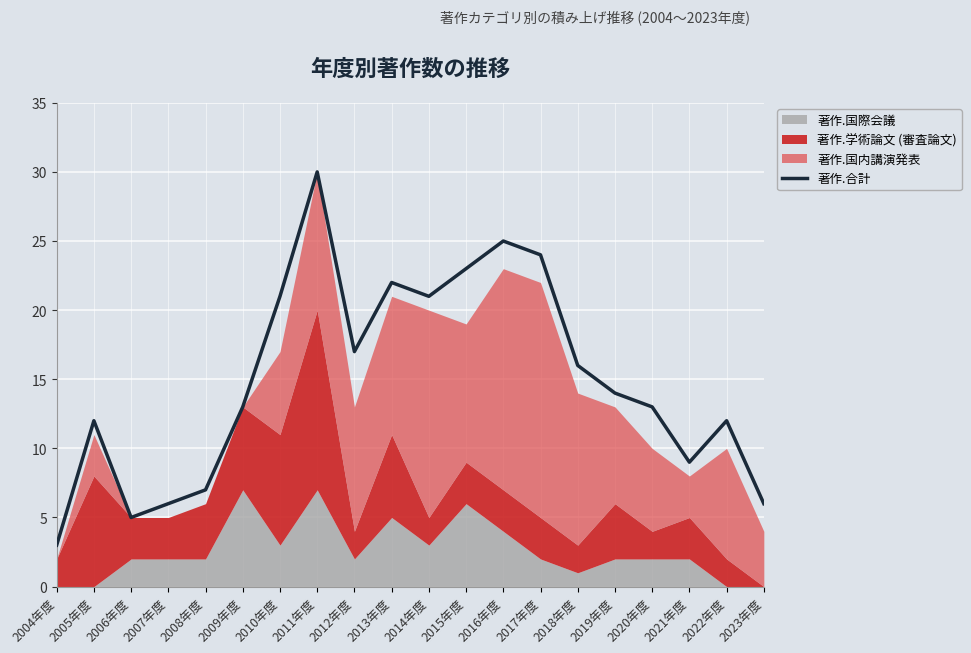

List the labels in order of value, largest first.

2011年度, 2016年度, 2017年度, 2015年度, 2013年度, 2010年度, 2014年度, 2012年度, 2018年度, 2019年度, 2009年度, 2020年度, 2005年度, 2022年度, 2021年度, 2008年度, 2007年度, 2023年度, 2006年度, 2004年度